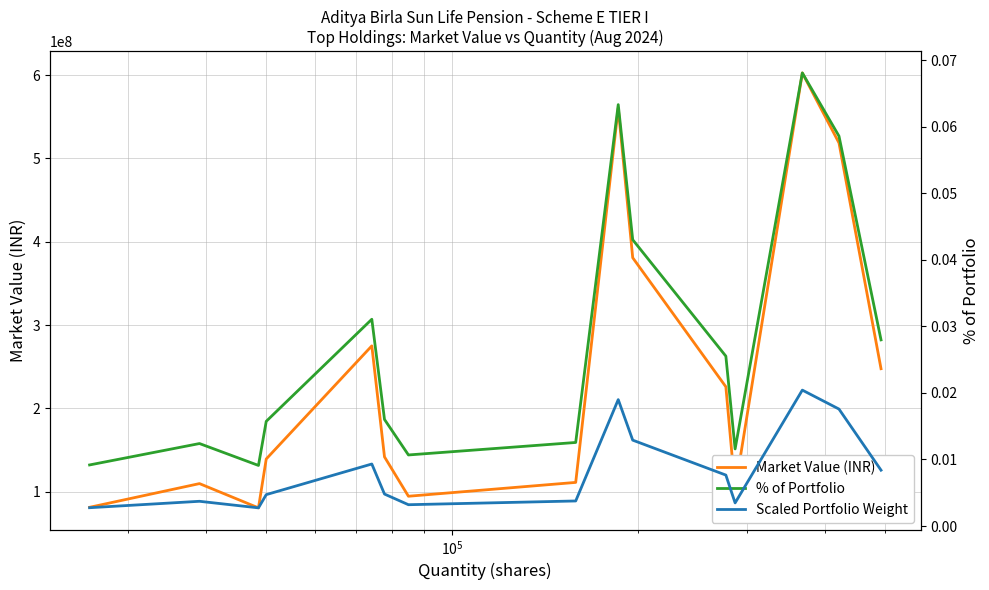

What is the minimum value for Market Value (INR)?

80577081.0